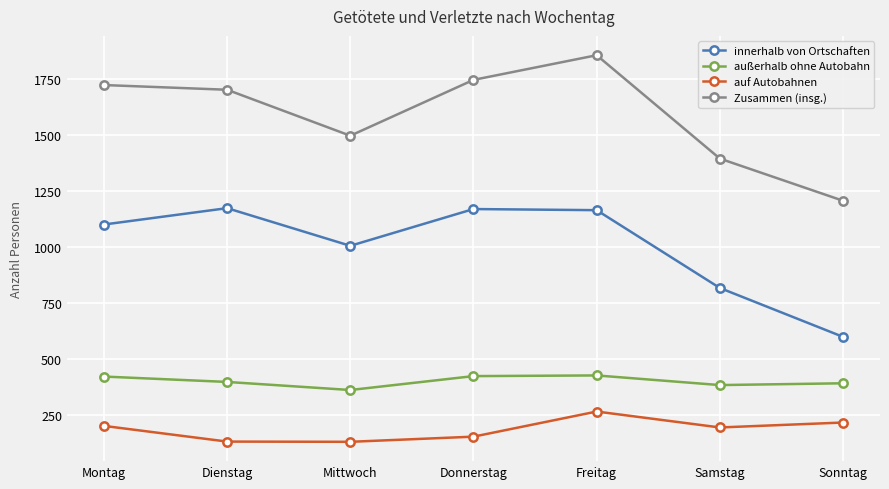

Where is the first local maximum for innerhalb von Ortschaften?

Dienstag